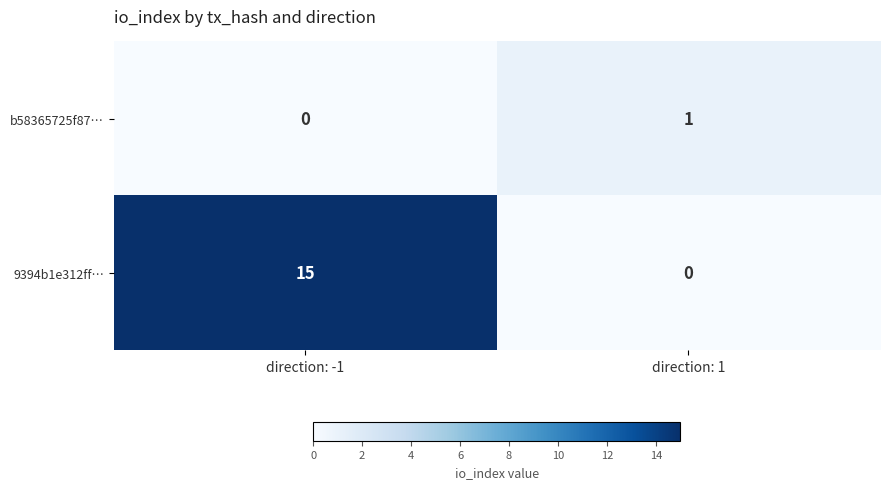

True or false: b58365725f87… has a value of 1 at direction: 1.

True